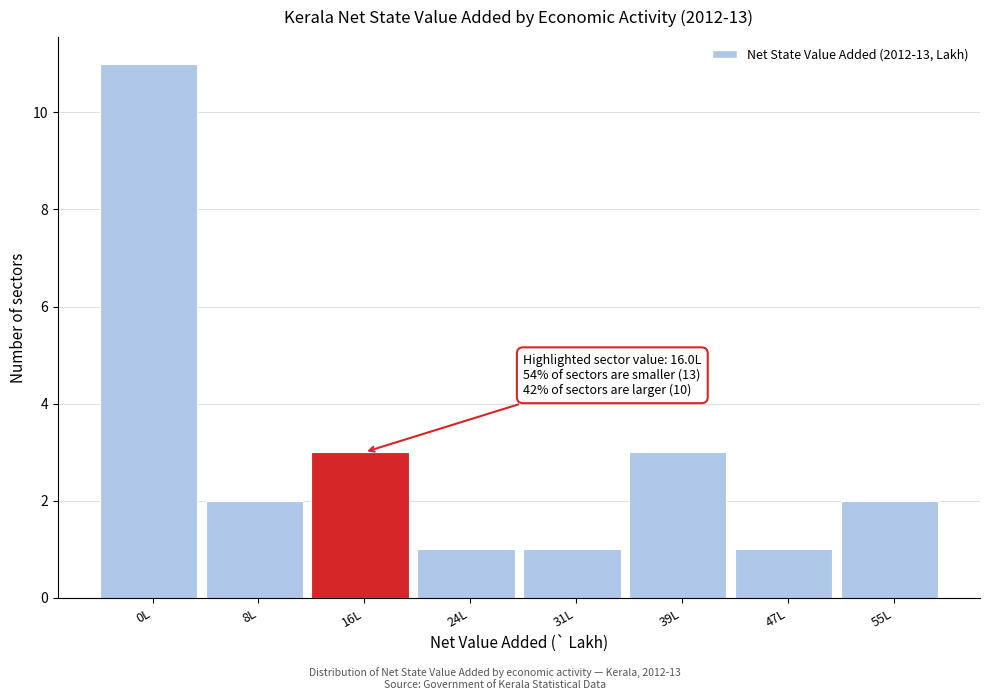

Reading left to right, list all the values displayed in this chart.

0L=11	8L=2	16L=3	24L=1	31L=1	39L=3	47L=1	55L=2